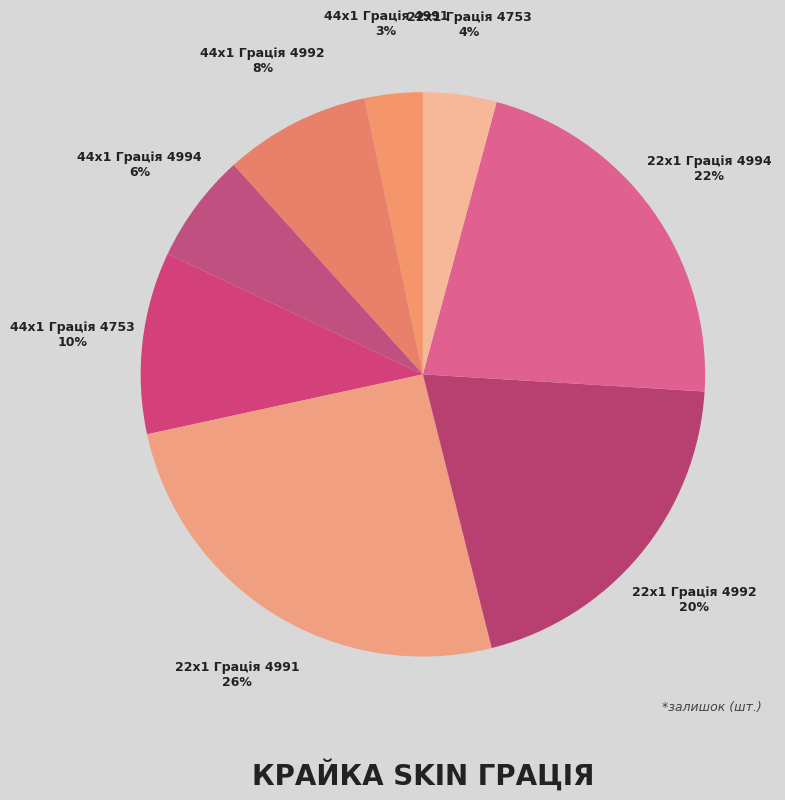

What is the smallest slice in the pie chart?

44x1 Грація 4991